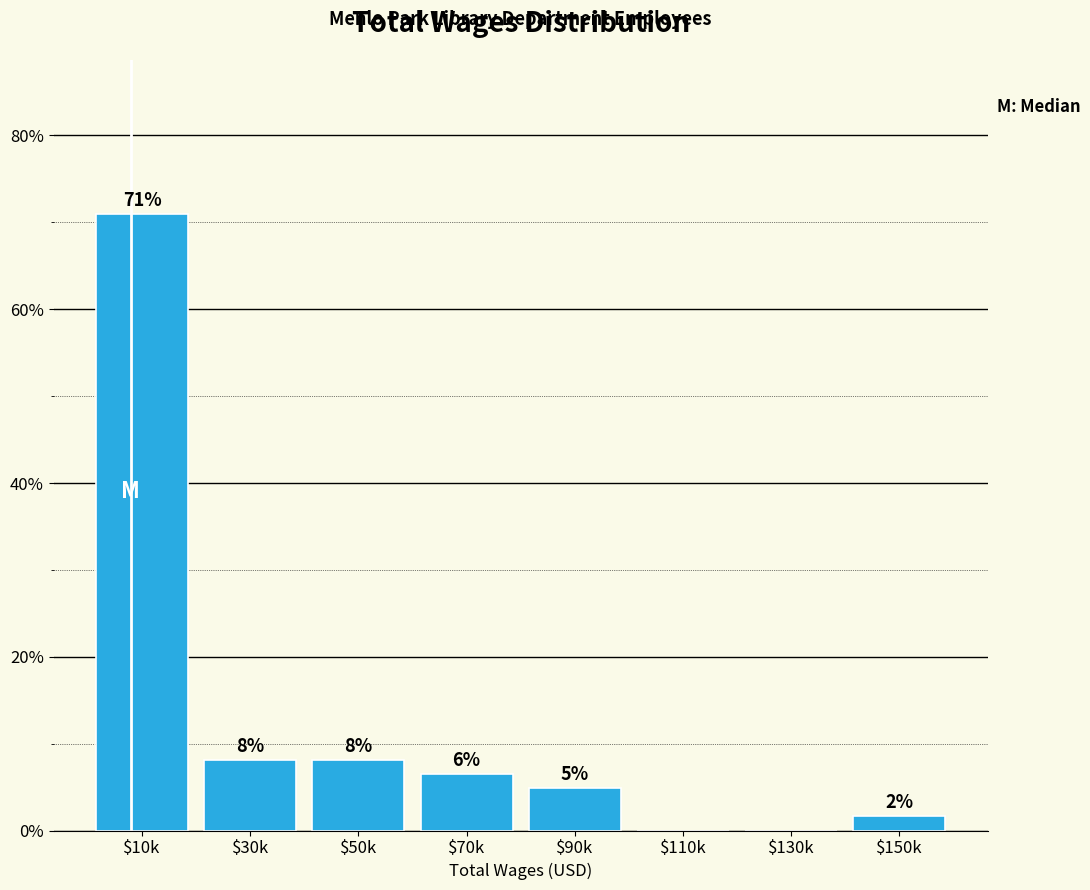

Are the bars horizontal?

No